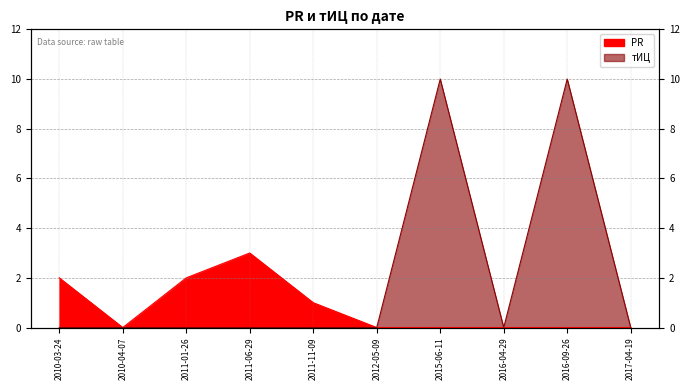

Does the chart have visible grid lines?

Yes